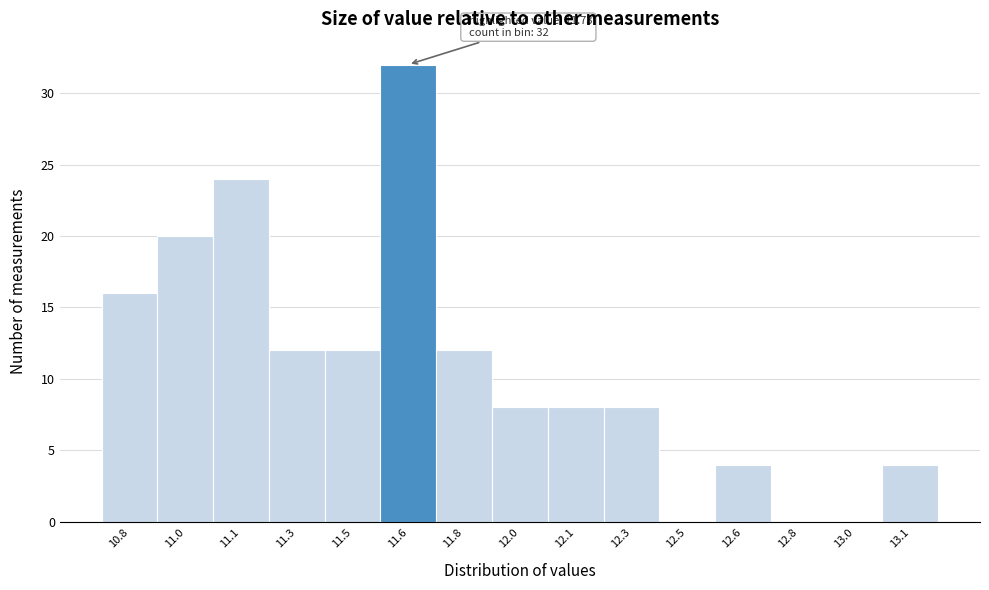

Reading left to right, transcribe all the data shown in this chart.

10.8=16	11.0=20	11.1=24	11.3=12	11.5=12	11.6=32	11.8=12	12.0=8	12.1=8	12.3=8	12.5=0	12.6=4	12.8=0	13.0=0	13.1=4